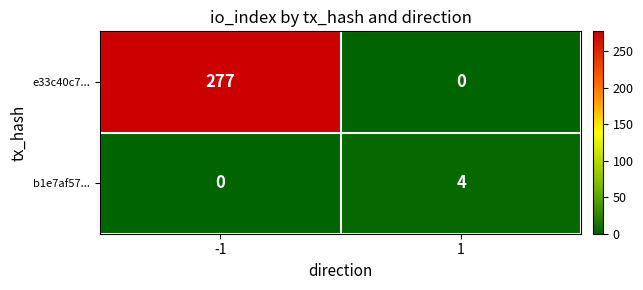

How many categories are shown in the chart?

2